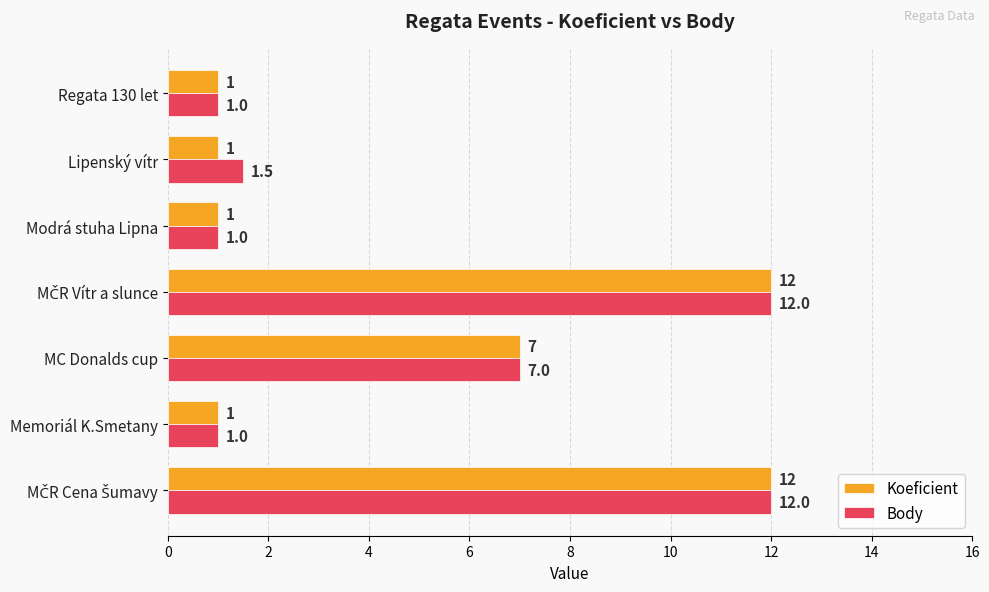

List the series in order of their overall mean, lowest first.

Koeficient, Body